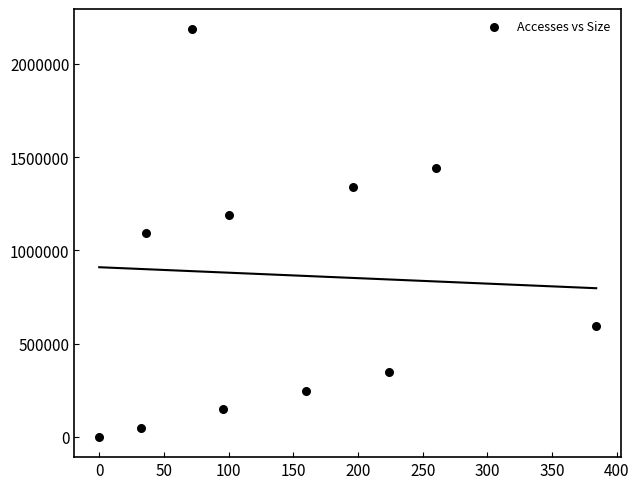

What is the range of Y values (max minus min)?

2184776